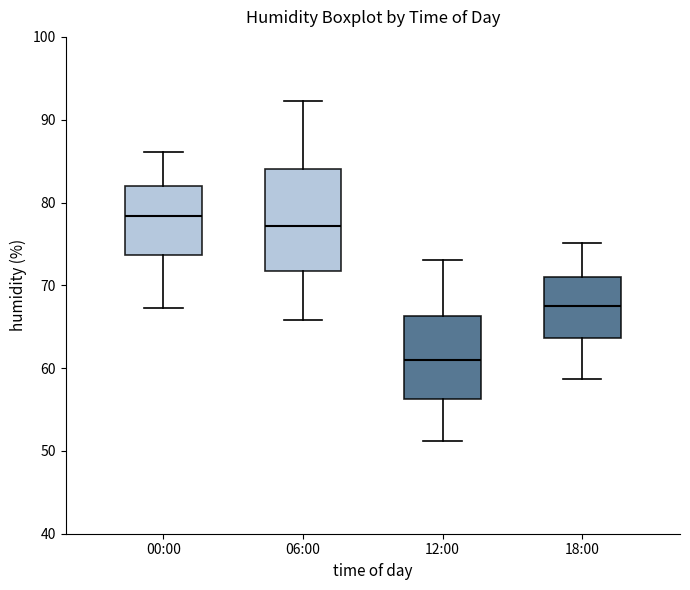

Which box is the tallest, from its lower edge to its upper edge?

06:00